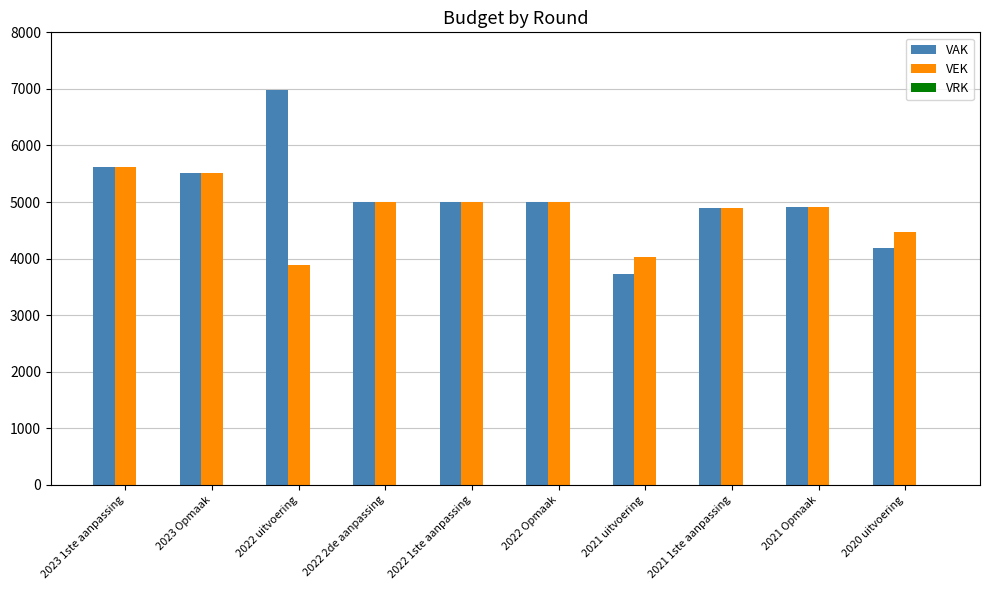

What is the sum of all VEK values?

48296